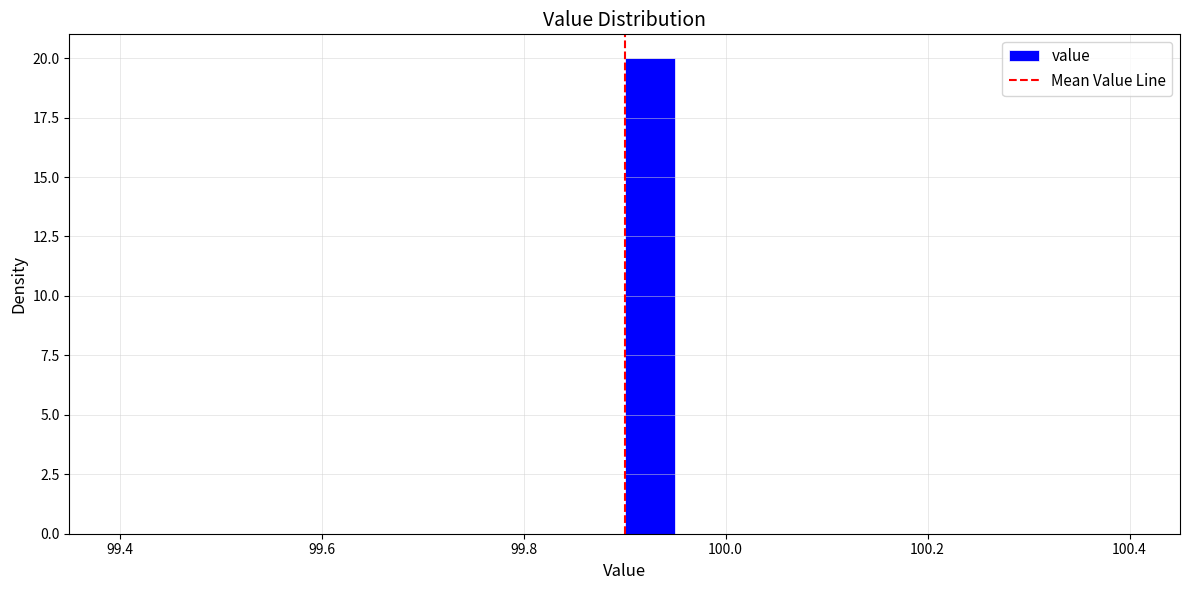

Read against the x-axis, roughly where is the centre of the tallest bar?

99.92